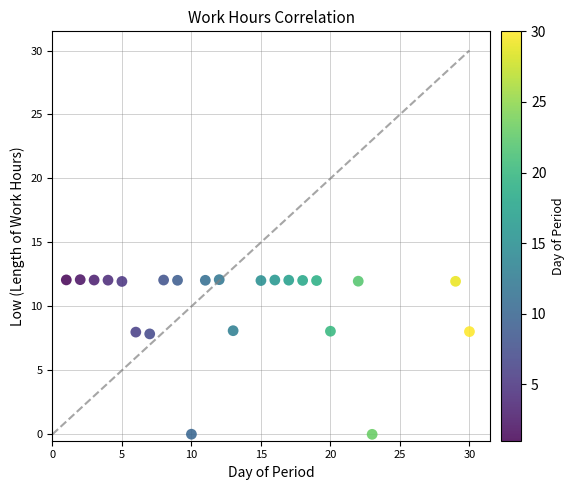

What is the range of Y values (max minus min)?

12.1